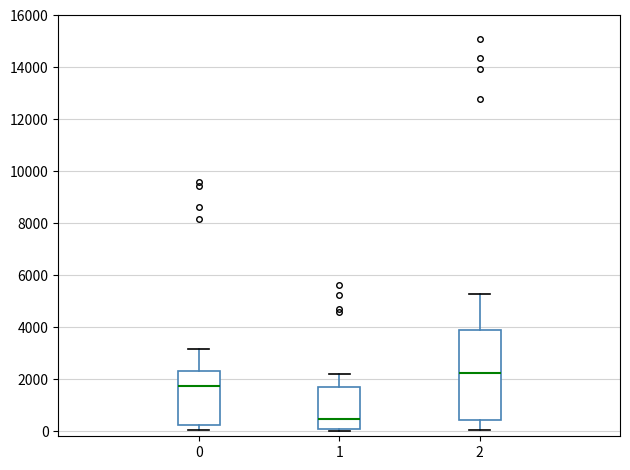

Where is the lower edge of the box at x = 0 on the y-axis? The values are not printed on the chart, so give them approximately, as read against the axis.

200